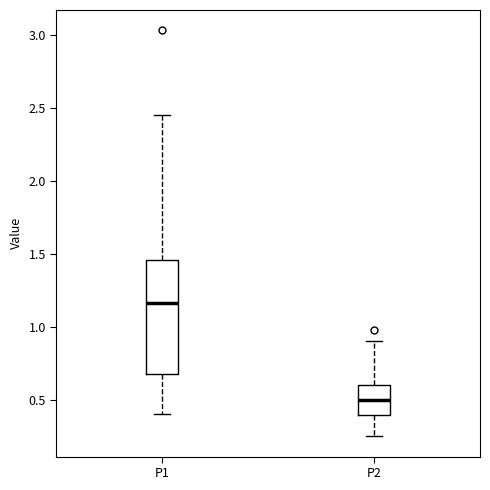

Reading left to right, read every box against the y-axis: the position of its median line, the range the box covers, and the ends of its whiskers. The values are not printed on the chart, so give them approximately, as read against the axis.

P1: median 1.15, box 0.70 to 1.45, whiskers 0.40 to 2.45
P2: median 0.50, box 0.40 to 0.60, whiskers 0.25 to 0.90